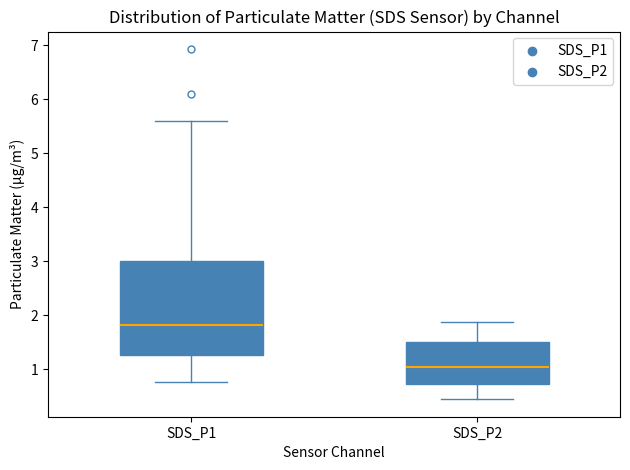

Comparing the boxes themselves (not the whiskers), which one is the tallest?

SDS_P1